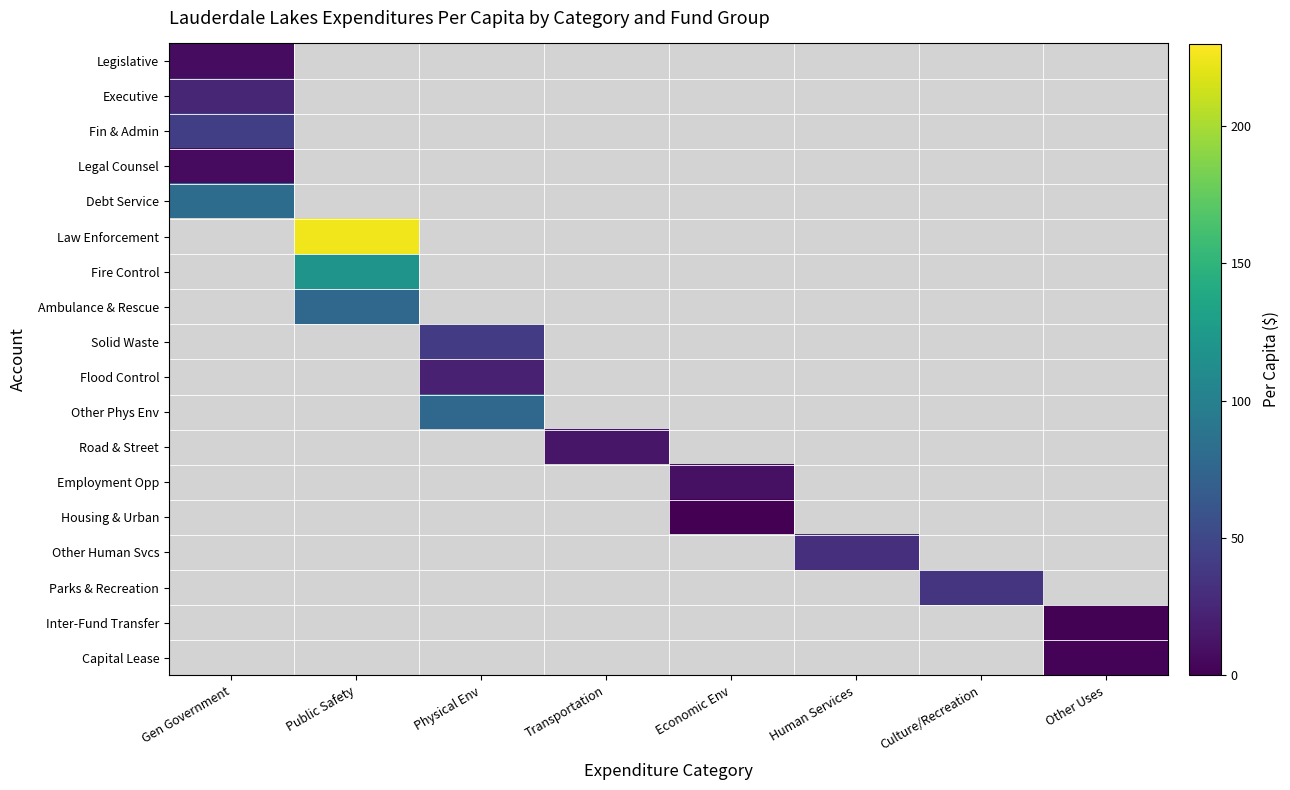

What is the total value across all series at Transportation?

14.3